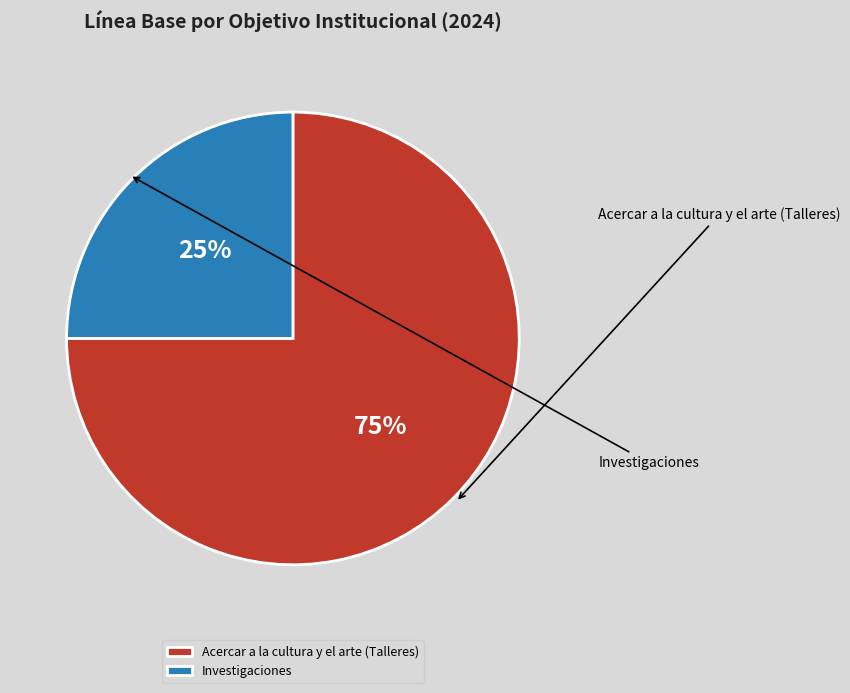

The Investigaciones slice represents 32% of the pie. True or false?

False